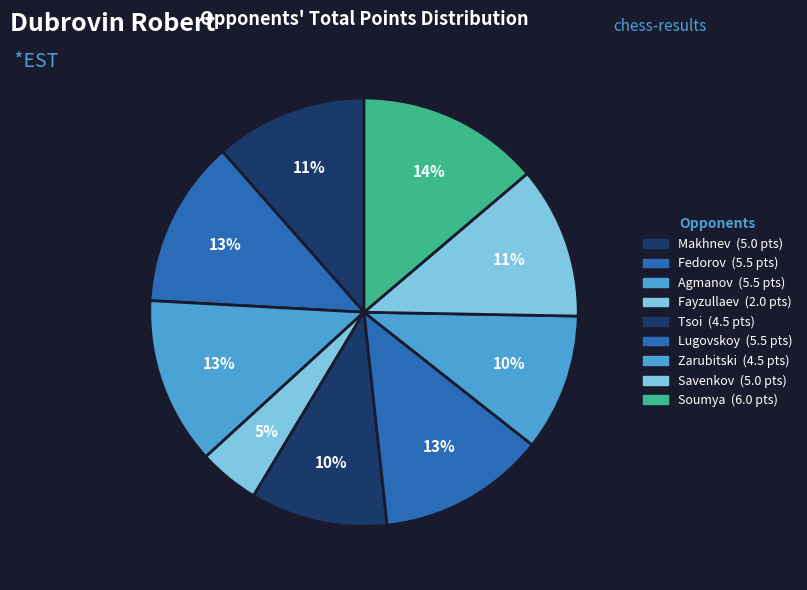

Rank the categories by value from highest to lowest.

Soumya Swaminathan, Fedorov Alexei, Agmanov Zhandos, Lugovskoy Maxim, Makhnev Denis, Savenkov Konstantin, Tsoi Dmitry, Zarubitski Viachaslau, Fayzullaev Akmal